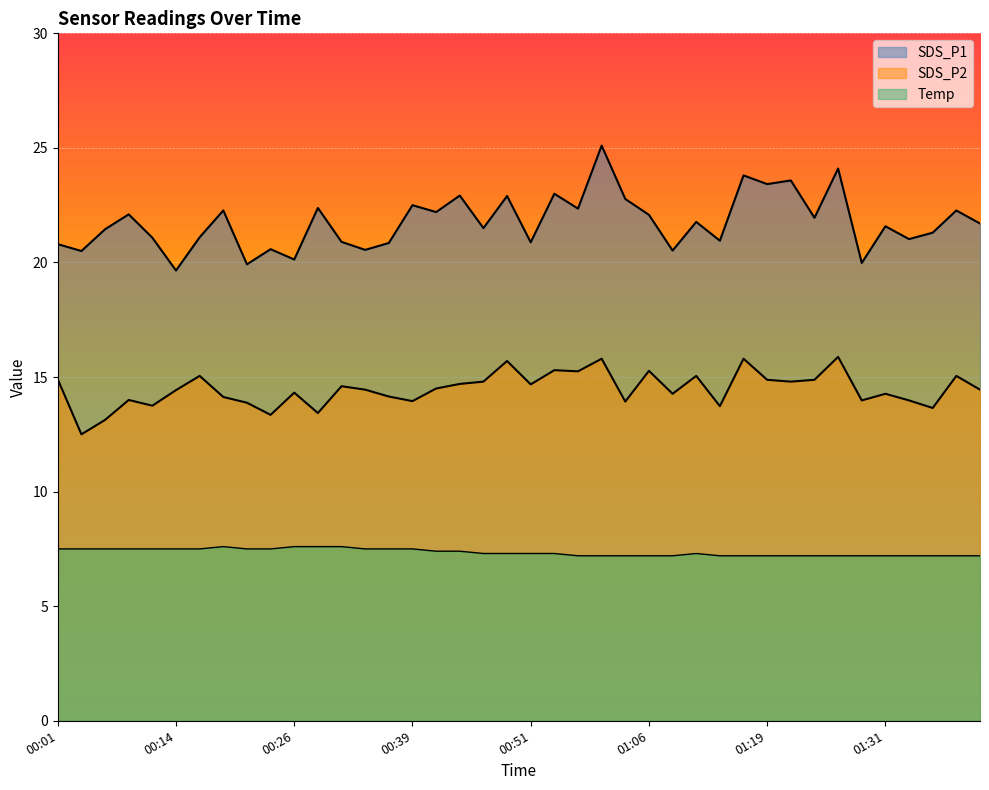

What value does the Temp series have at 01:24?

7.2